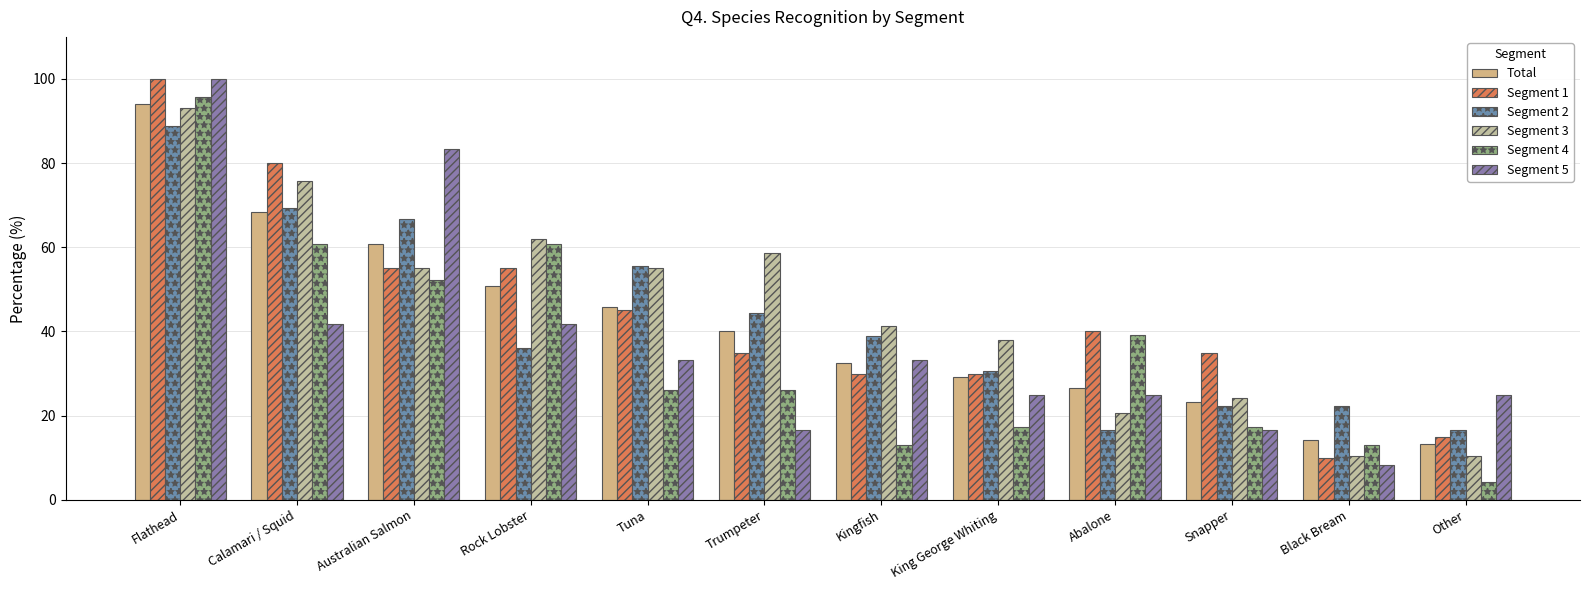

What is the sum of the Segment 5 values at Calamari / Squid and Snapper?

58.3